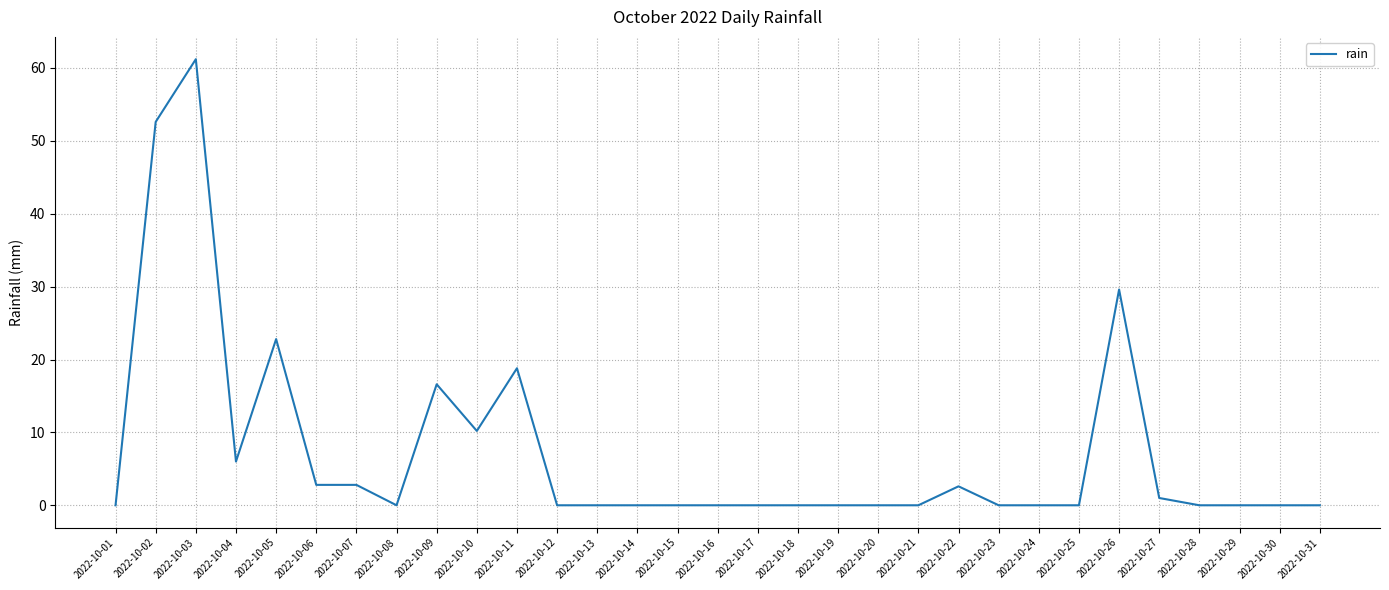

What is the change in value from 2022-10-26 to 2022-10-28?

-29.6